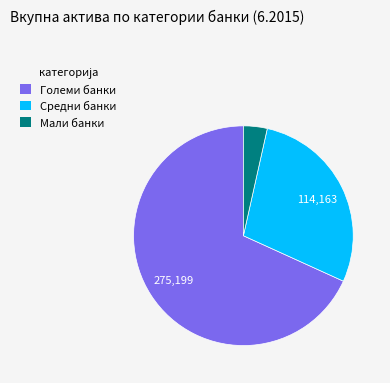

Count the number of slices in the pie.

3